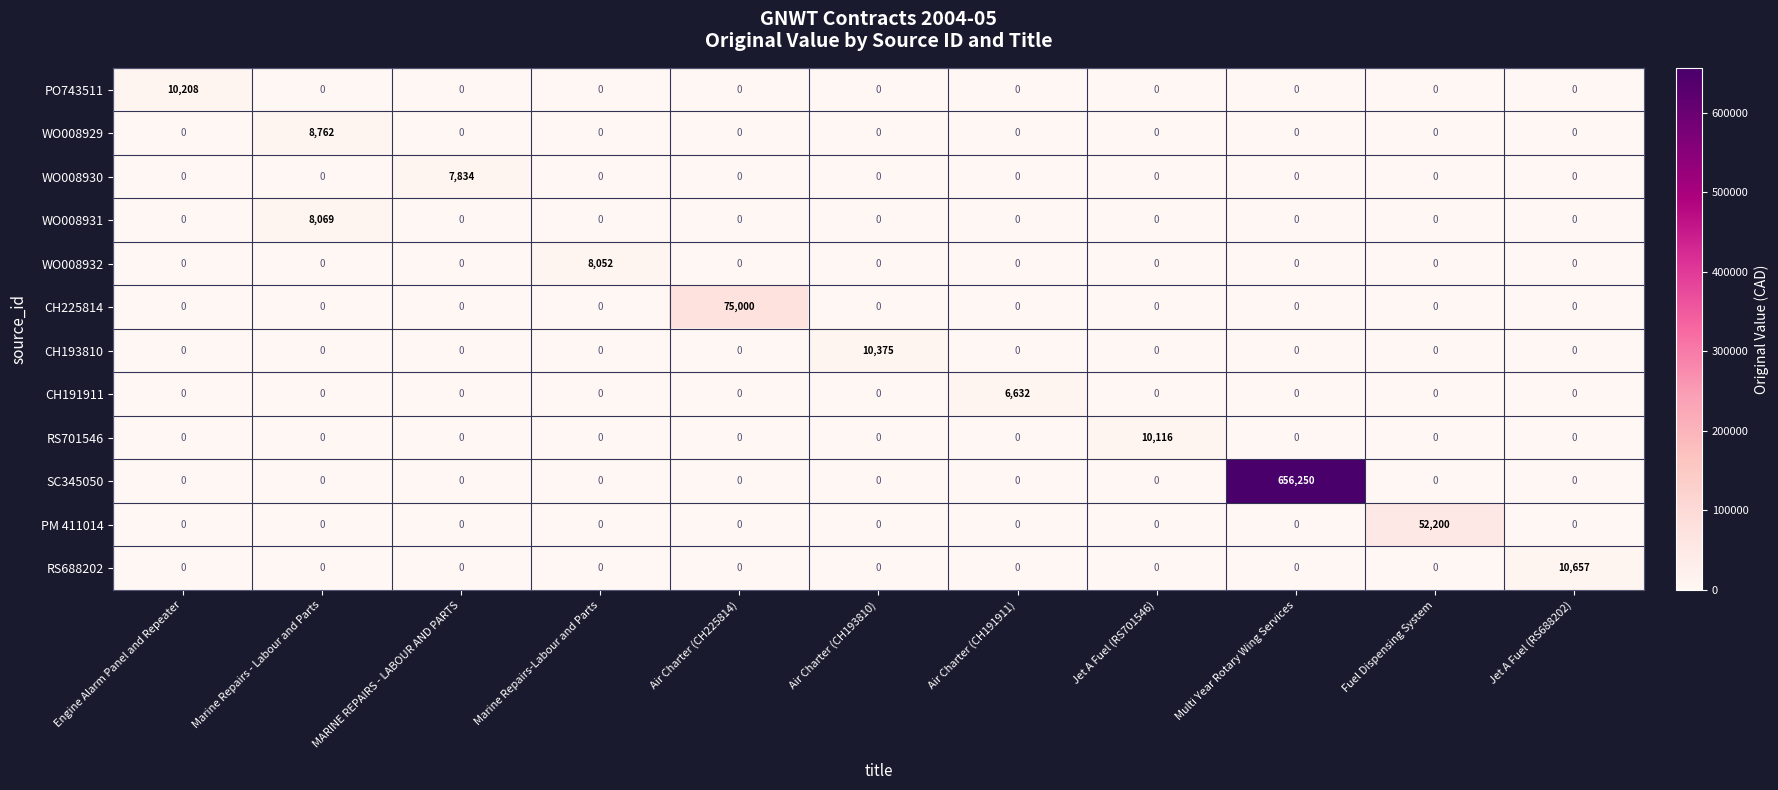

What is the greatest value displayed?

656250